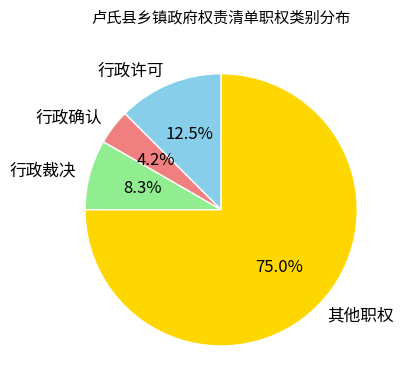

The 其他职权 slice represents 68% of the pie. True or false?

False